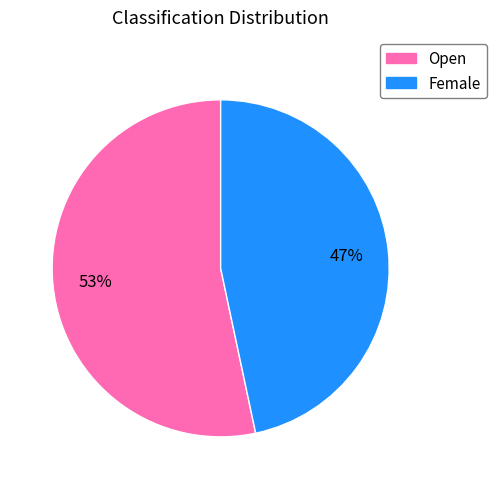

Does Female represent more than half of the total?

No